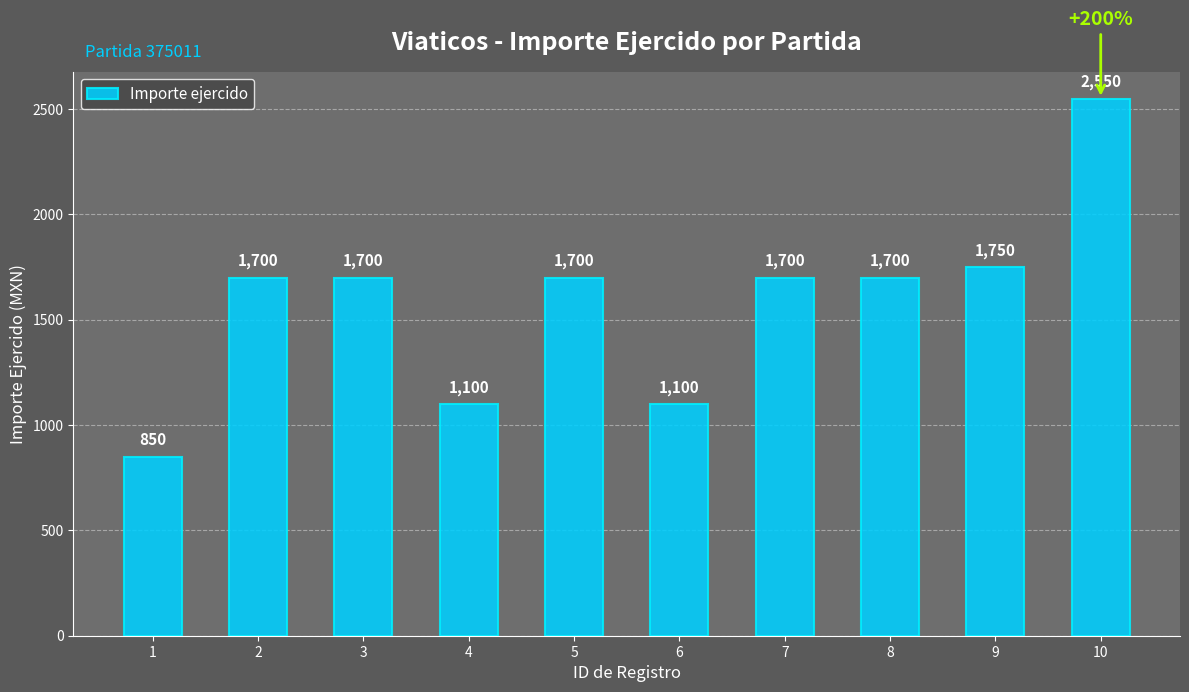

At which category does the chart reach its peak across all series?

10